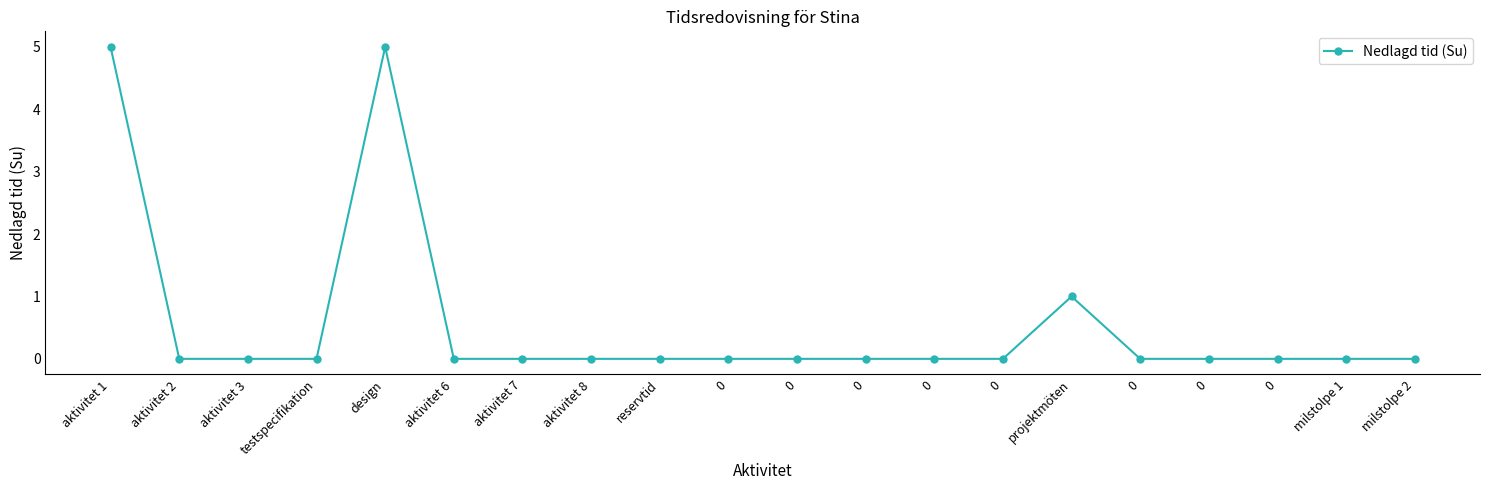

Does the chart have visible grid lines?

No